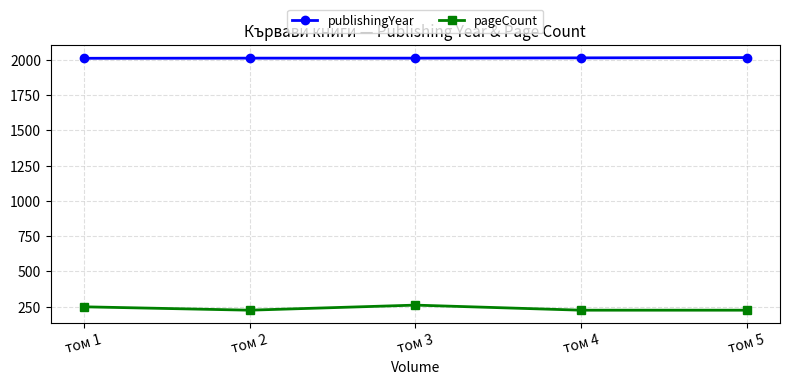

Which series has the largest total across all categories?

publishingYear